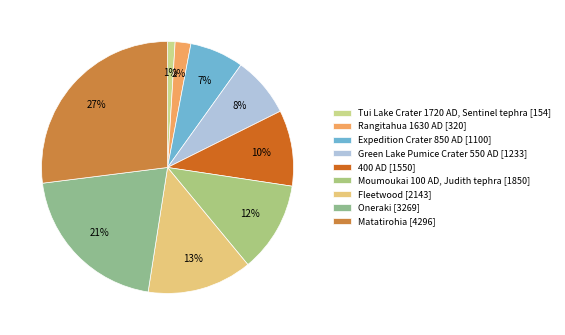

To the nearest percent, what portion does Tui Lake Crater 1720 AD, Sentinel tephra represent?

1%